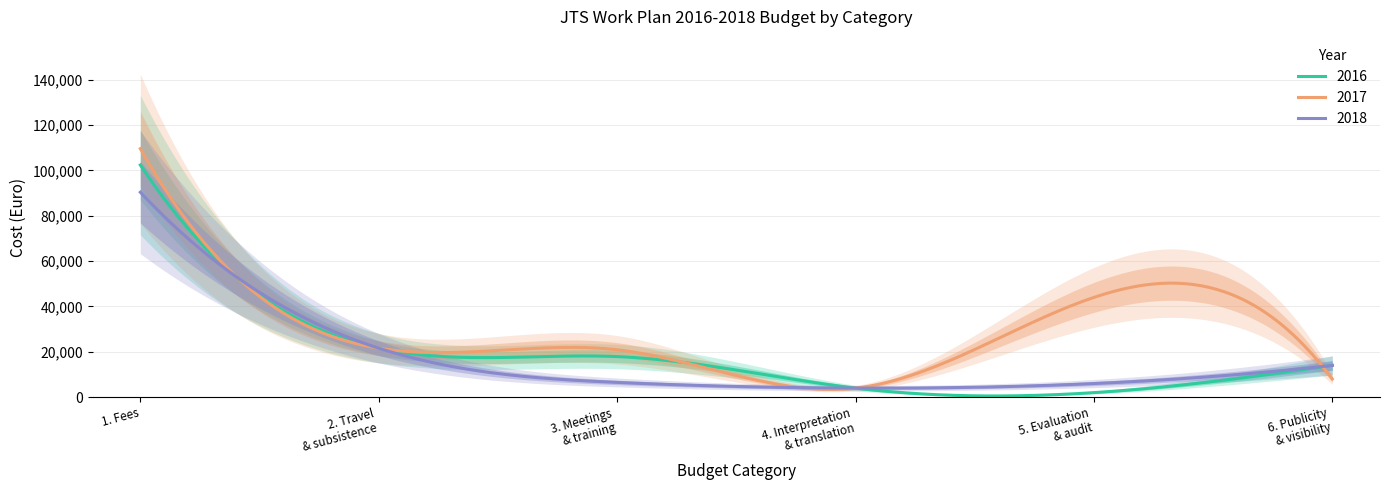

Reading right to left, what are all the values shown in this chart?

2016: 6. Publicity & visibility=14000	5. Evaluation & audit=2000	4. Interpretation & translation=4000	3. Meetings & training=17900	2. Travel & subsistence=21600	1. Fees=102400
2017: 6. Publicity & visibility=8000	5. Evaluation & audit=44000	4. Interpretation & translation=4000	3. Meetings & training=20900	2. Travel & subsistence=21600	1. Fees=109600
2018: 6. Publicity & visibility=14000	5. Evaluation & audit=6000	4. Interpretation & translation=4000	3. Meetings & training=6500	2. Travel & subsistence=21600	1. Fees=90400